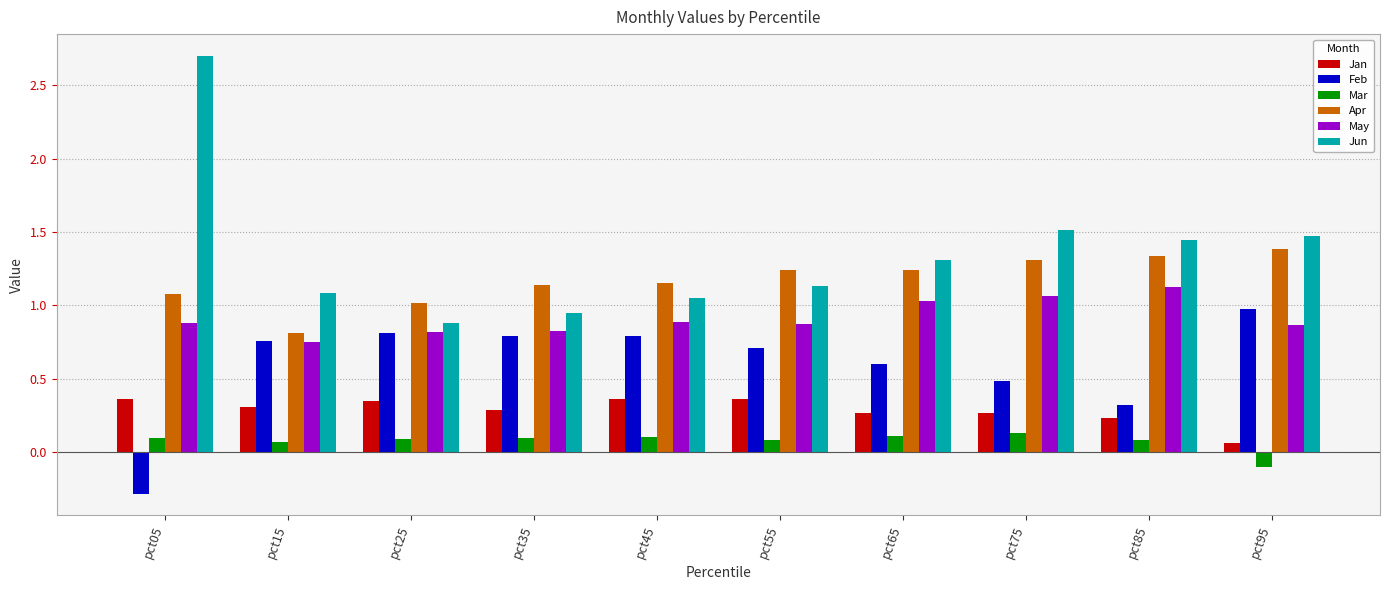

Is the value of Jun at pct05 greater than the value of Feb at pct45?

Yes